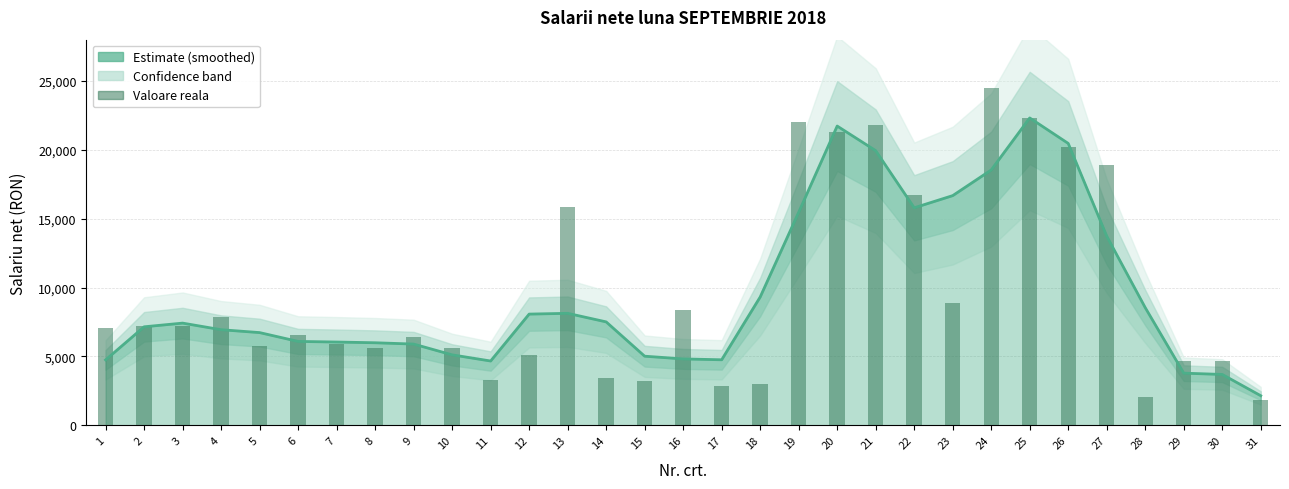

What is the difference between the maximum and minimum values in the Valoare reala series?

22657.0